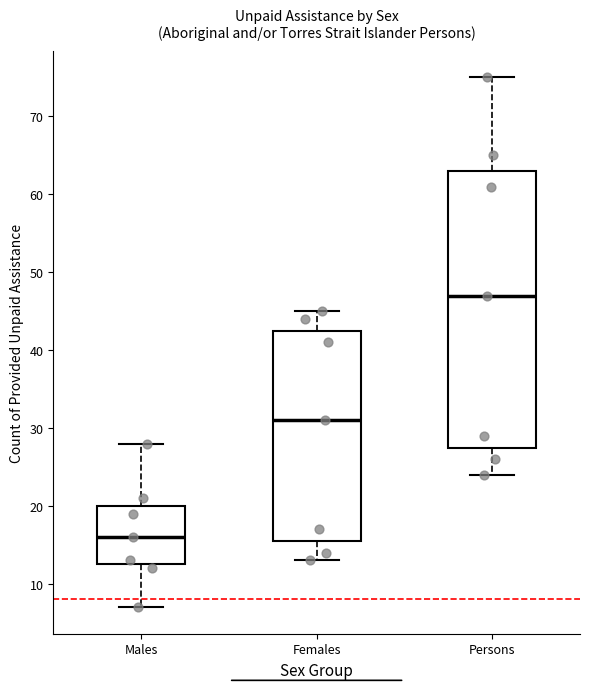

Reading left to right, transcribe this box plot: for each box, give where its median line is, the range the box spans, and where its two whiskers end, as read against the y-axis. The values are not printed on the chart, so give them approximately, as read against the axis.

Males: median 16, box 13 to 20, whiskers 7 to 28
Females: median 31, box 16 to 43, whiskers 13 to 45
Persons: median 47, box 28 to 63, whiskers 24 to 75